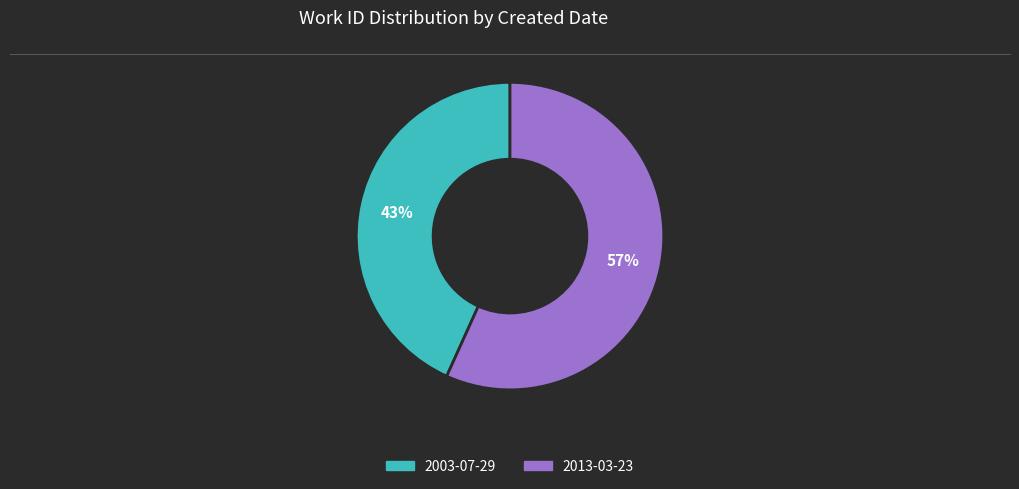

What is the majority slice?

2013-03-23